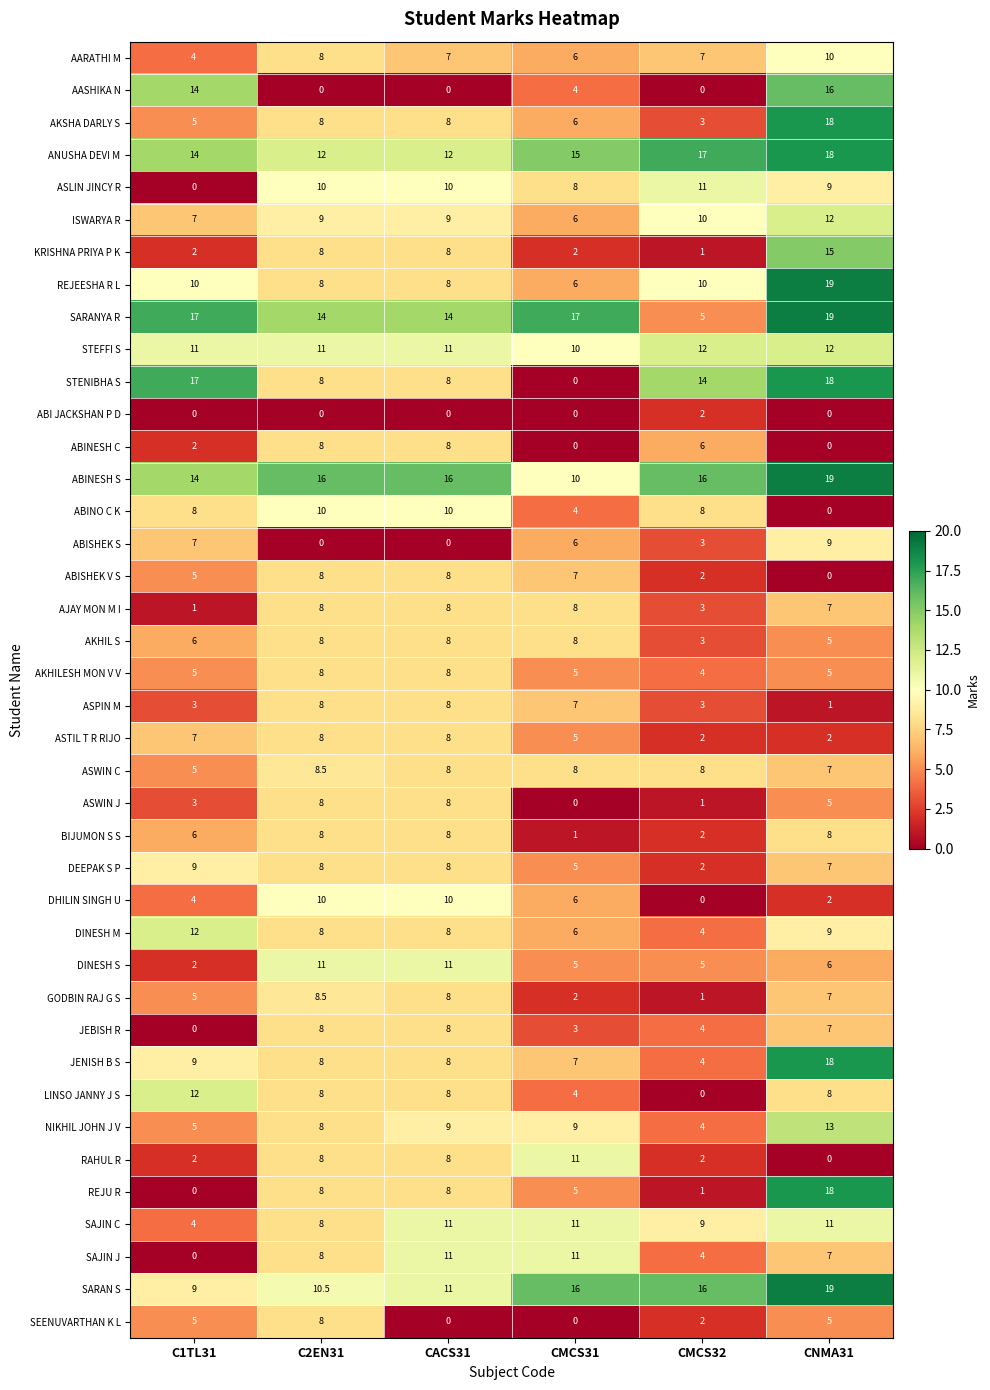

What value does the DINESH M series have at C1TL31?

12.0